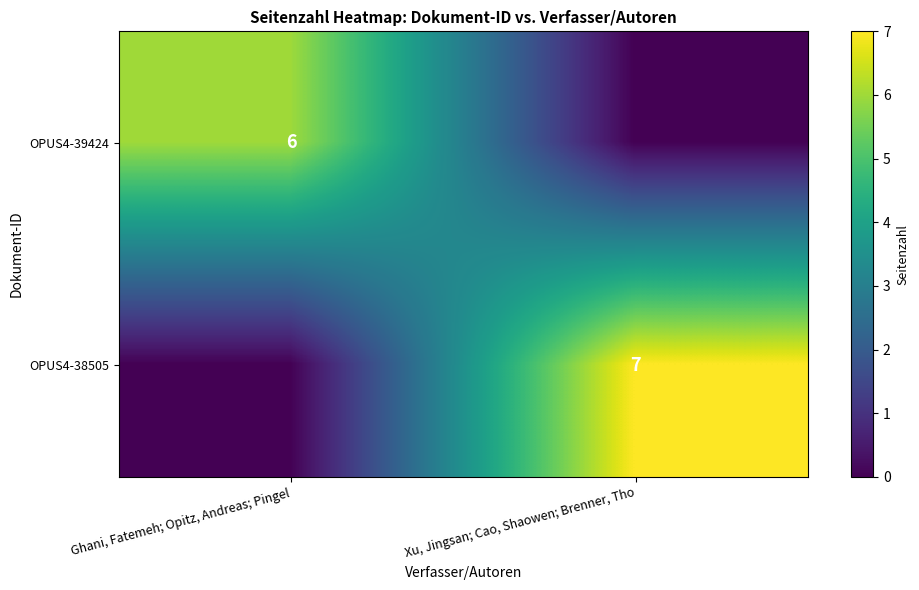

The value of OPUS4-39424 at Ghani, Fatemeh; Opitz, Andreas; Pingel is 2. True or false?

False